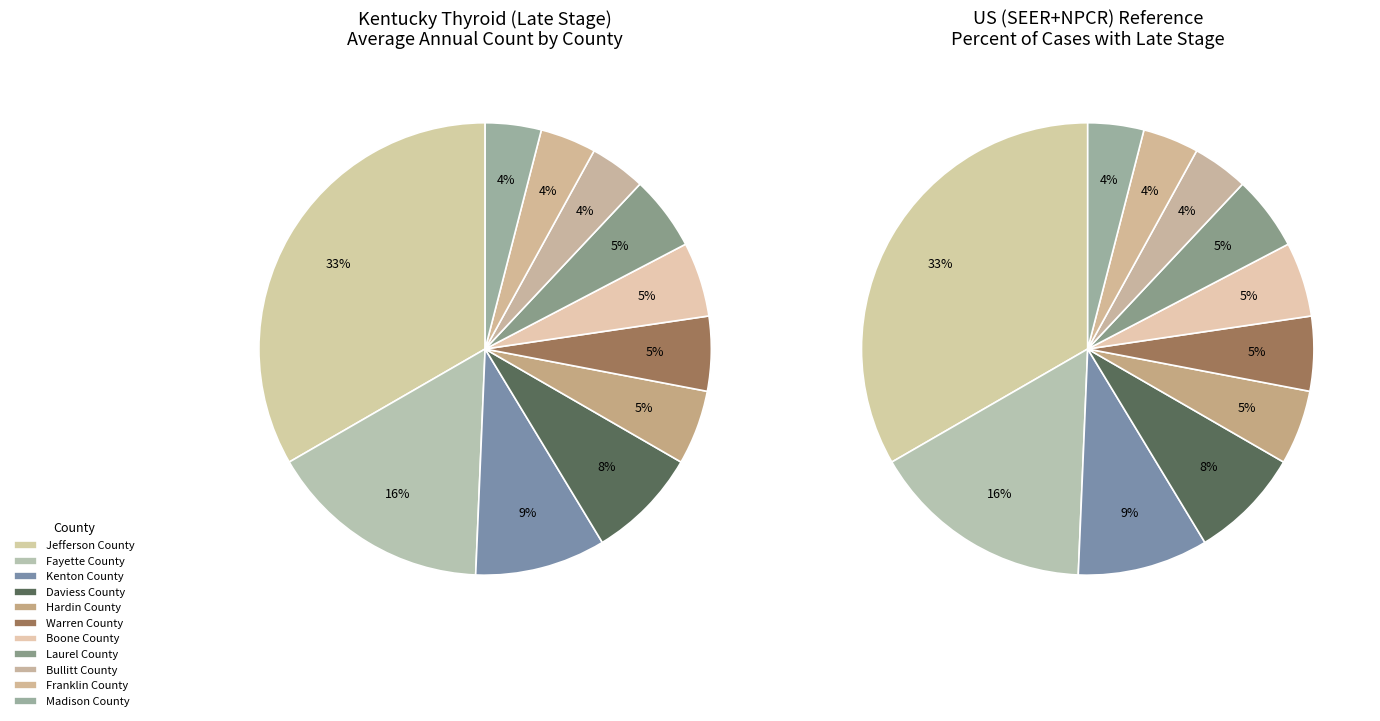

Count the number of slices in the pie.

11